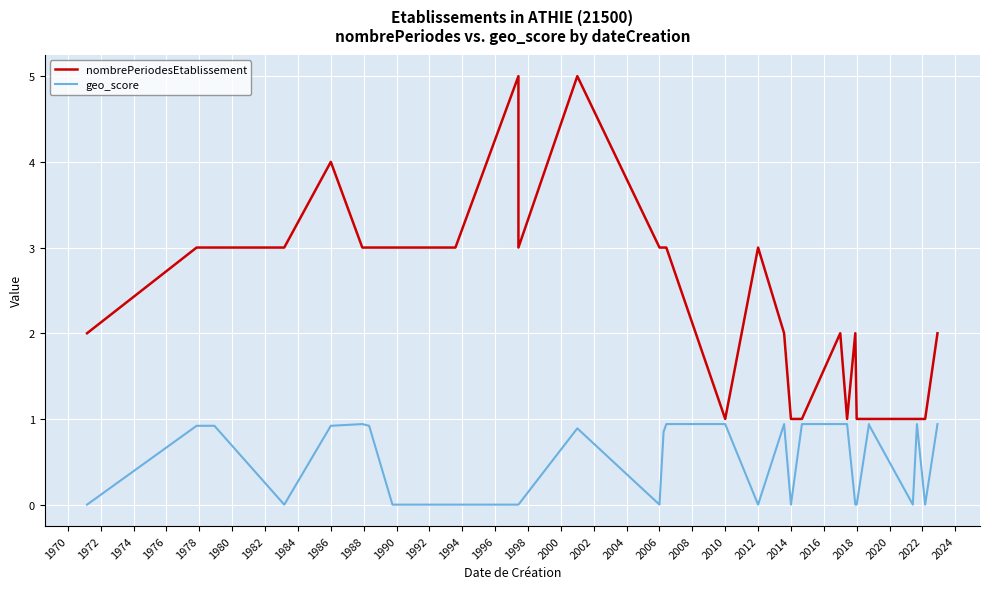

What is the highest value of the nombrePeriodesEtablissement series?

5.0